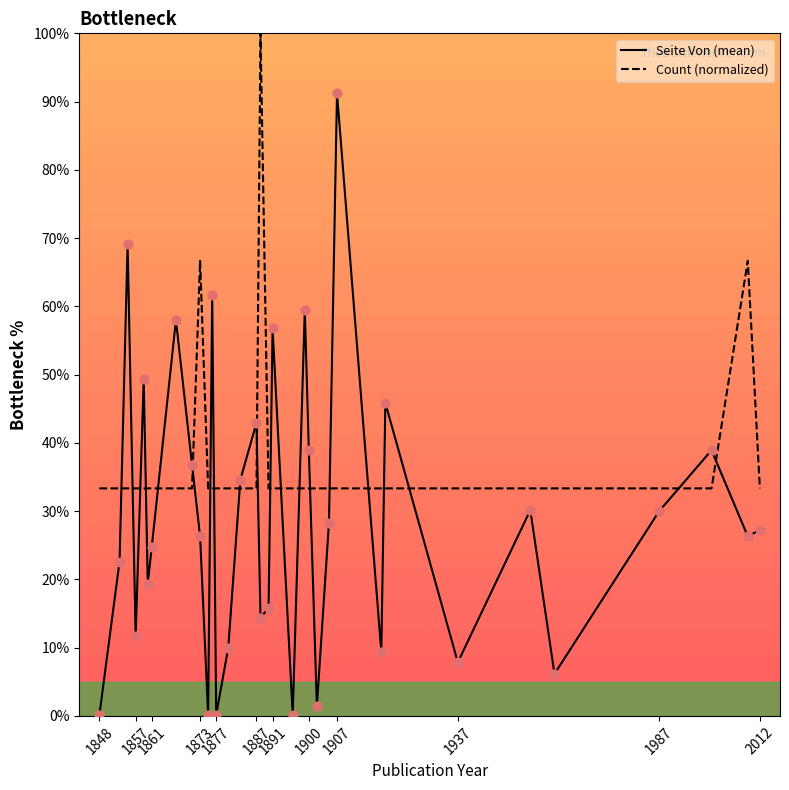

What is the total value across all series at 1877?

33.5